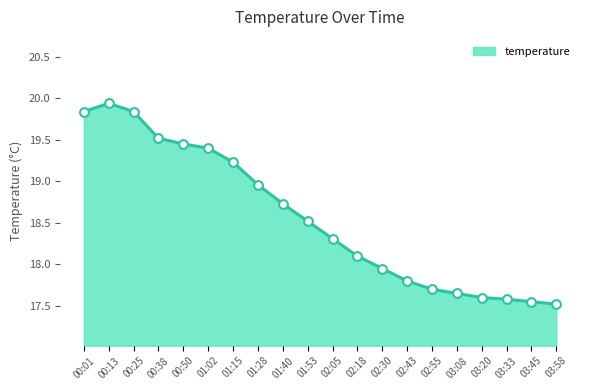

What is the change in value from 02:05 to 03:33?

-0.7